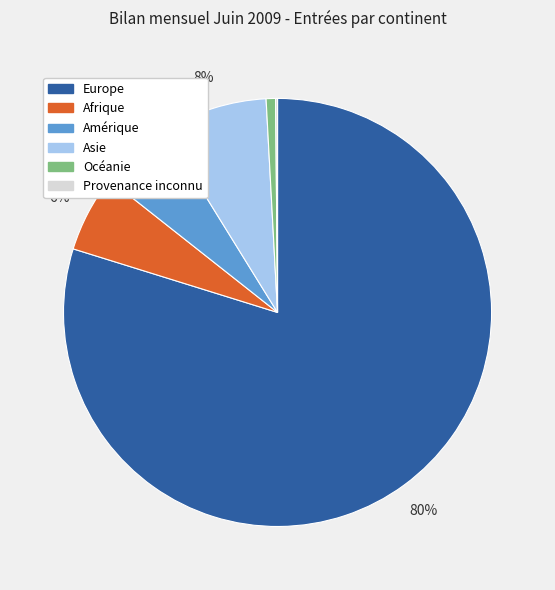

What is the largest slice in the pie chart?

Europe